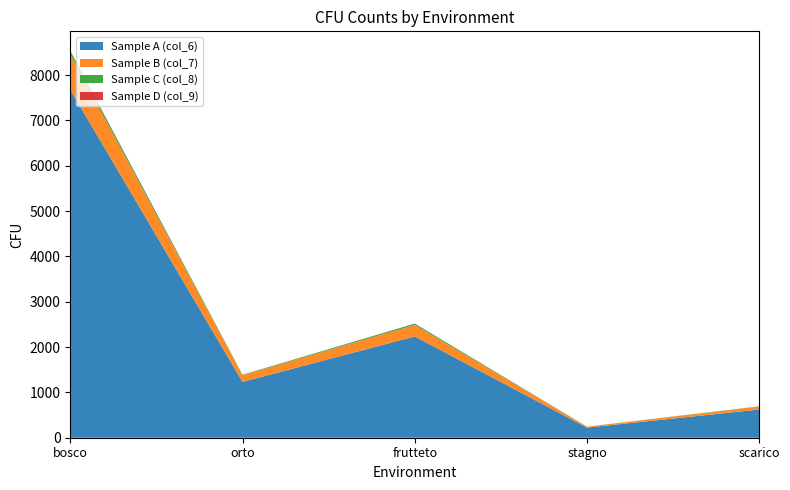

Reading right to left, what are all the values shown in this chart?

Sample A (col_6): 623	223	2234	1231	7677
Sample B (col_7): 65	21	253	145	782
Sample C (col_8): 5	1	29	12	70
Sample D (col_9): 0	0	3	1	9